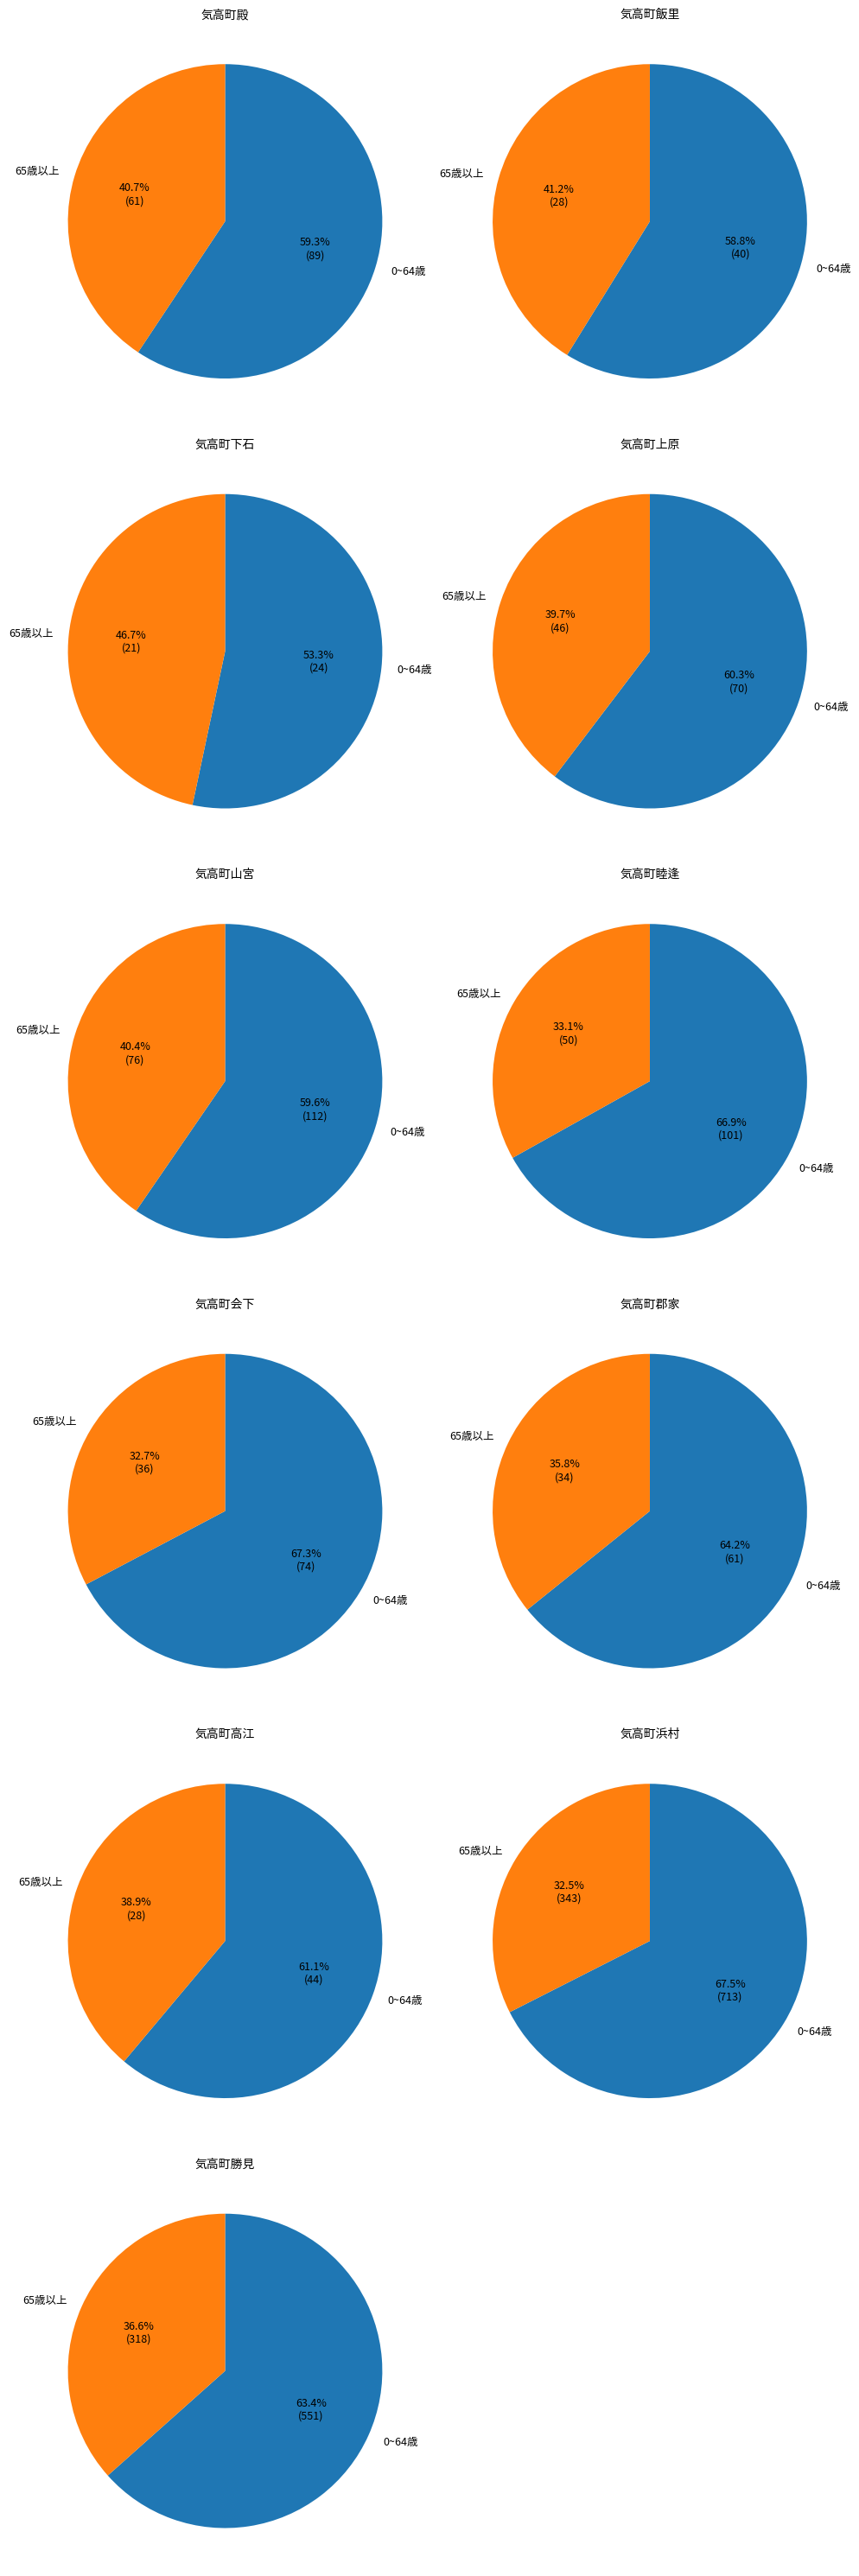

Is it true that 気高町睦逢 is 1% of the pie?

False